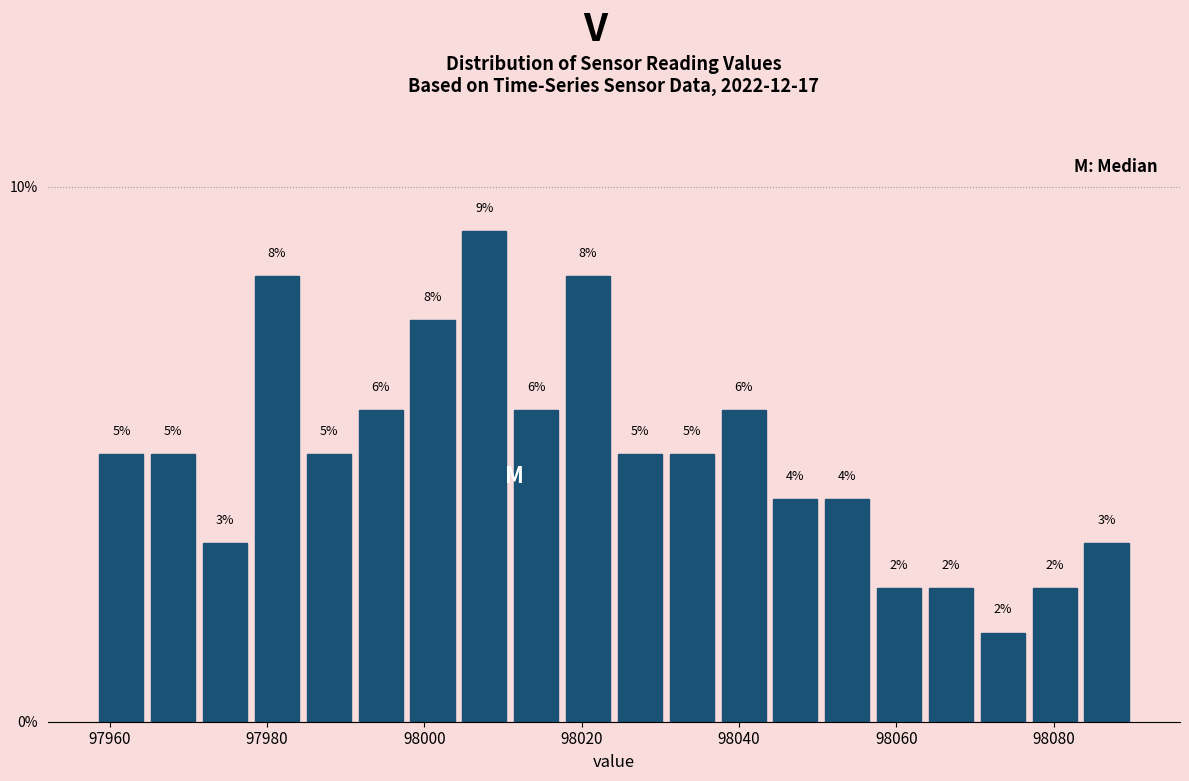

Read against the x-axis, roughly where is the centre of the tallest bar?

98008